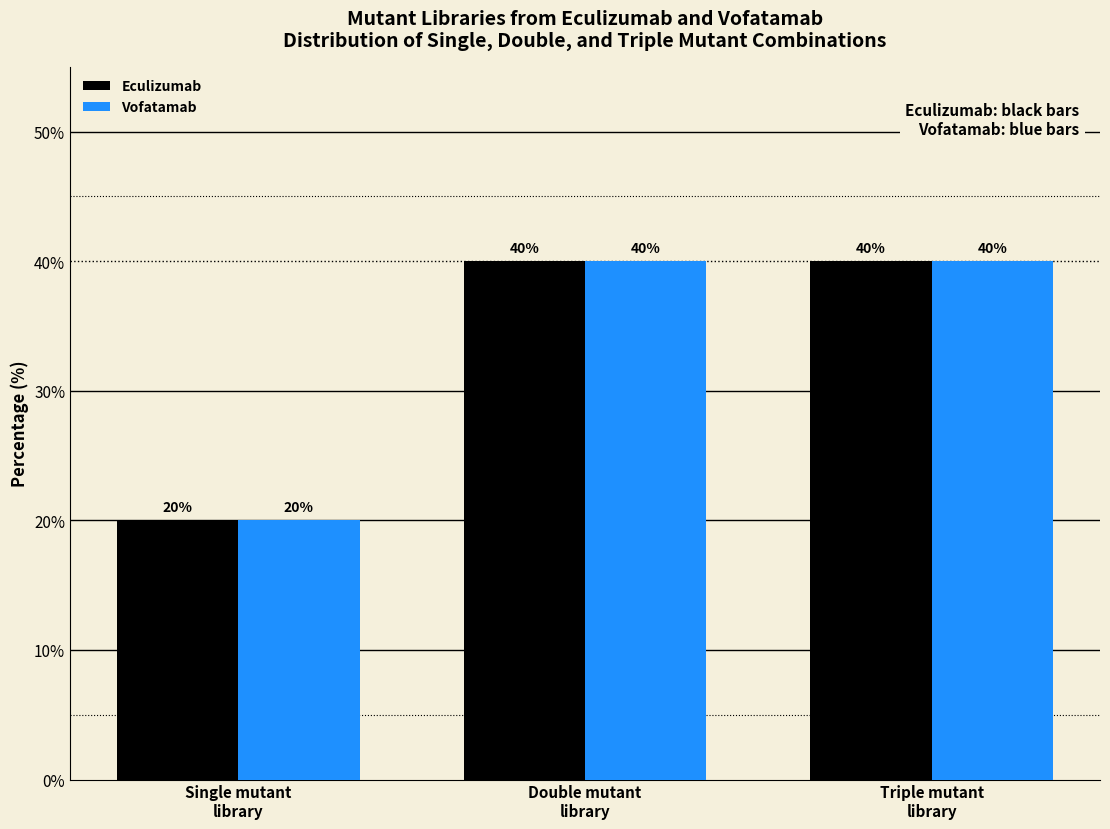

Reading left to right, list all the values displayed in this chart.

Eculizumab: 20	40	40
Vofatamab: 20	40	40